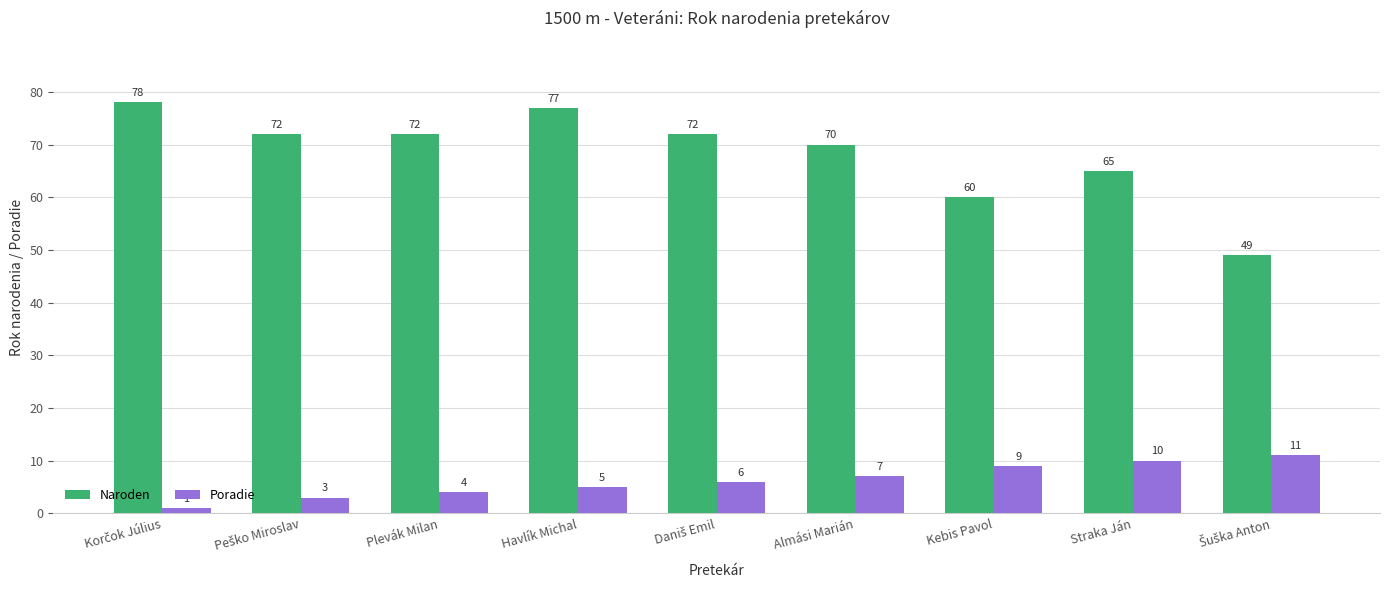

Are the bars grouped side by side (vs. stacked)?

Yes